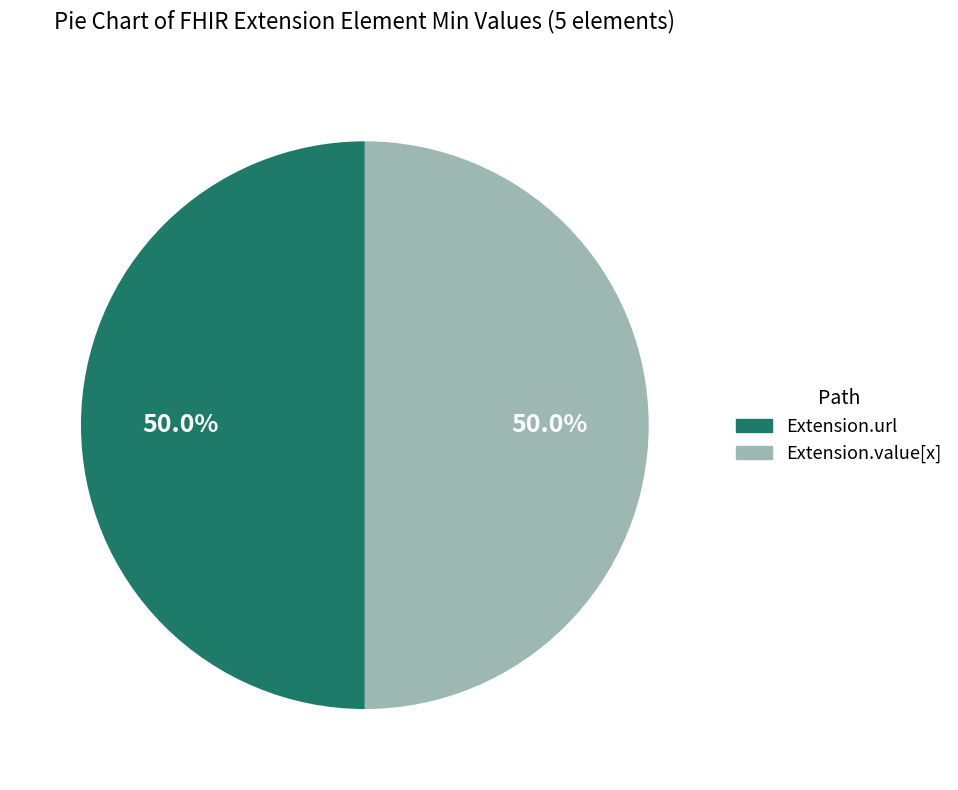

What percentage do Extension.url and Extension.value[x] together represent?

100.0%